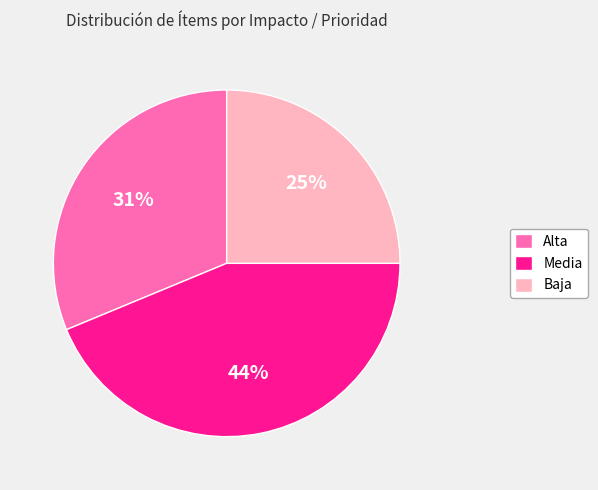

Do Media and Alta together represent more than half of the pie?

Yes